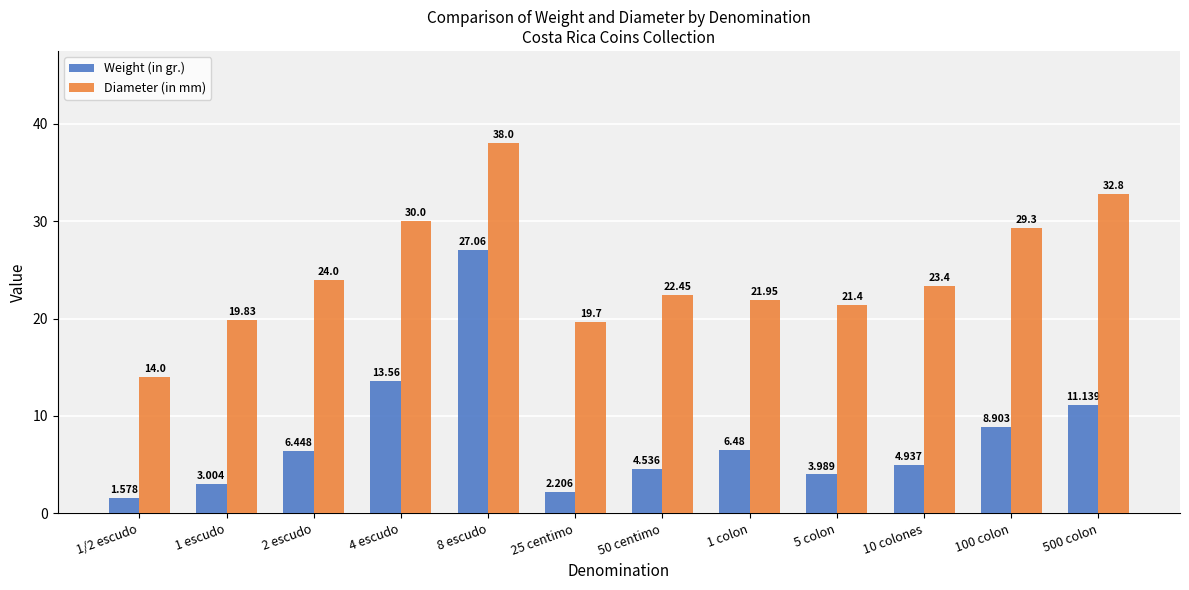

Which series has the widest spread of values?

Weight (in gr.)